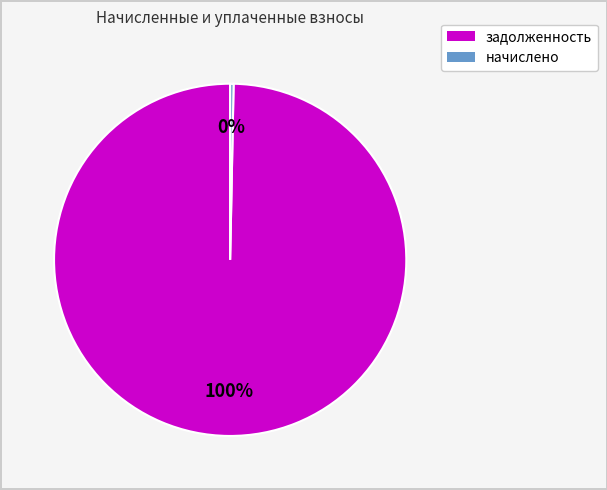

To the nearest percent, what is the average slice percentage?

50%